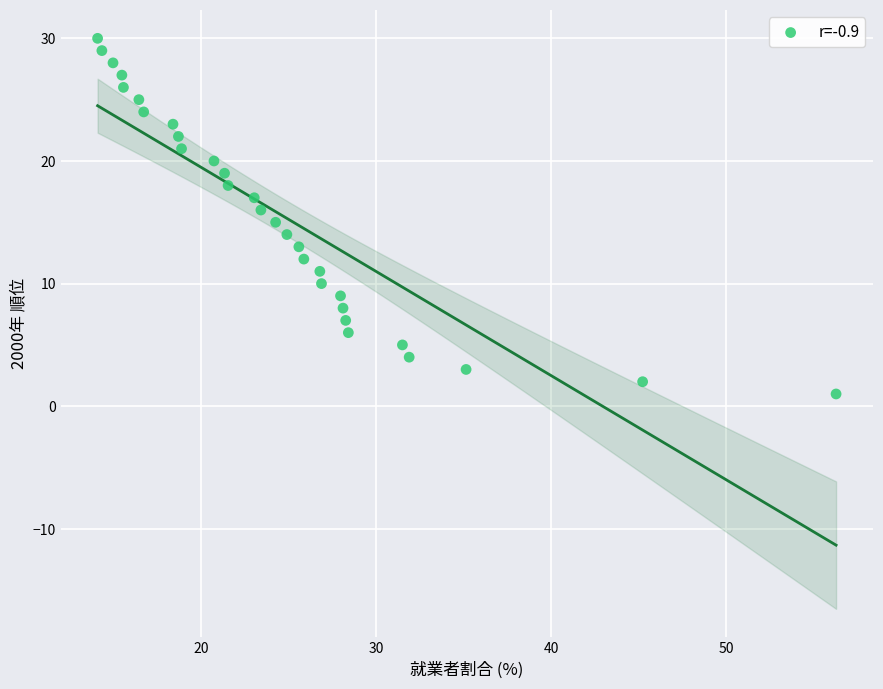

What is the range of Y values (max minus min)?

29